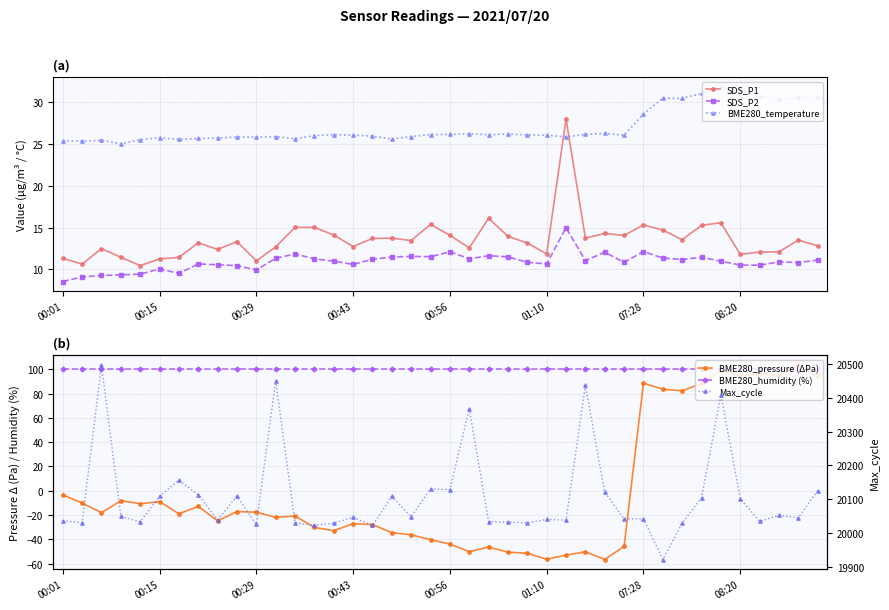

What is the minimum value for SDS_P2?

8.6